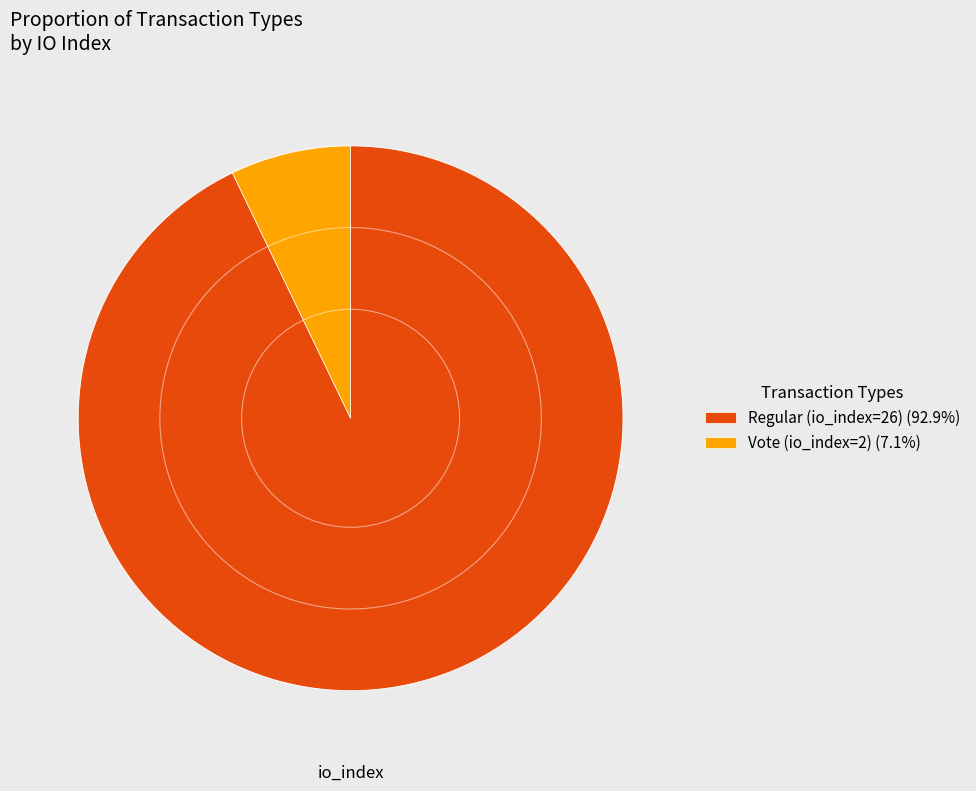

How many slices are in this pie chart?

2